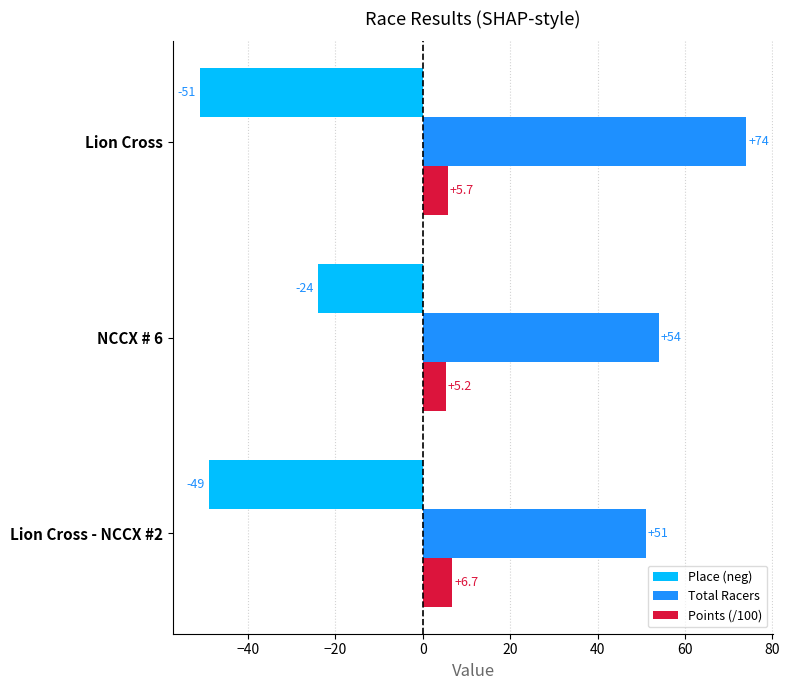

Which series has the largest range (max minus min)?

Place (neg)